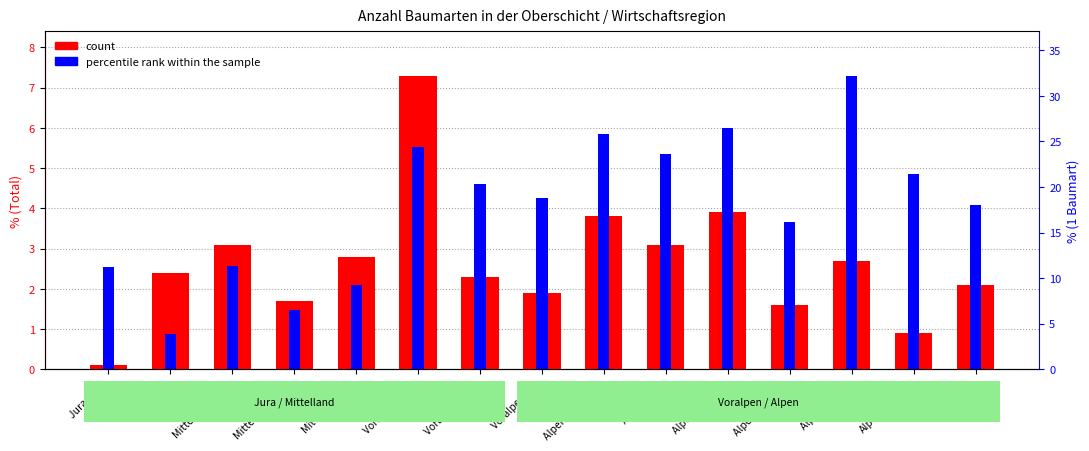

What is the label of the 4th bar from the right?

Alpen Südwest